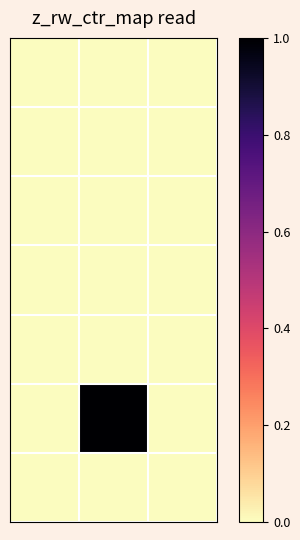

At which category is the sum across all series the highest?

1